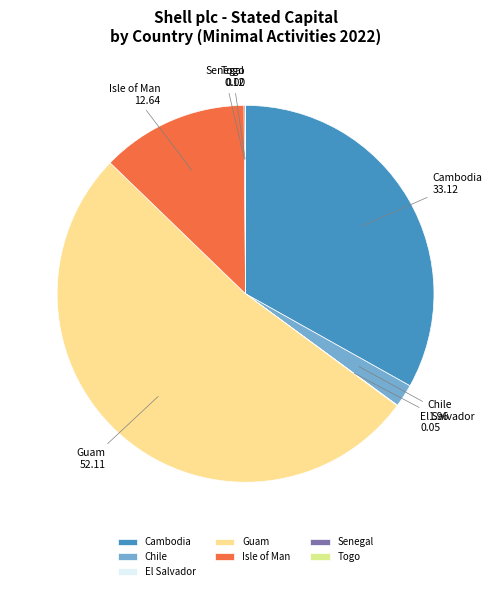

Which slice represents more than half of the pie?

Guam